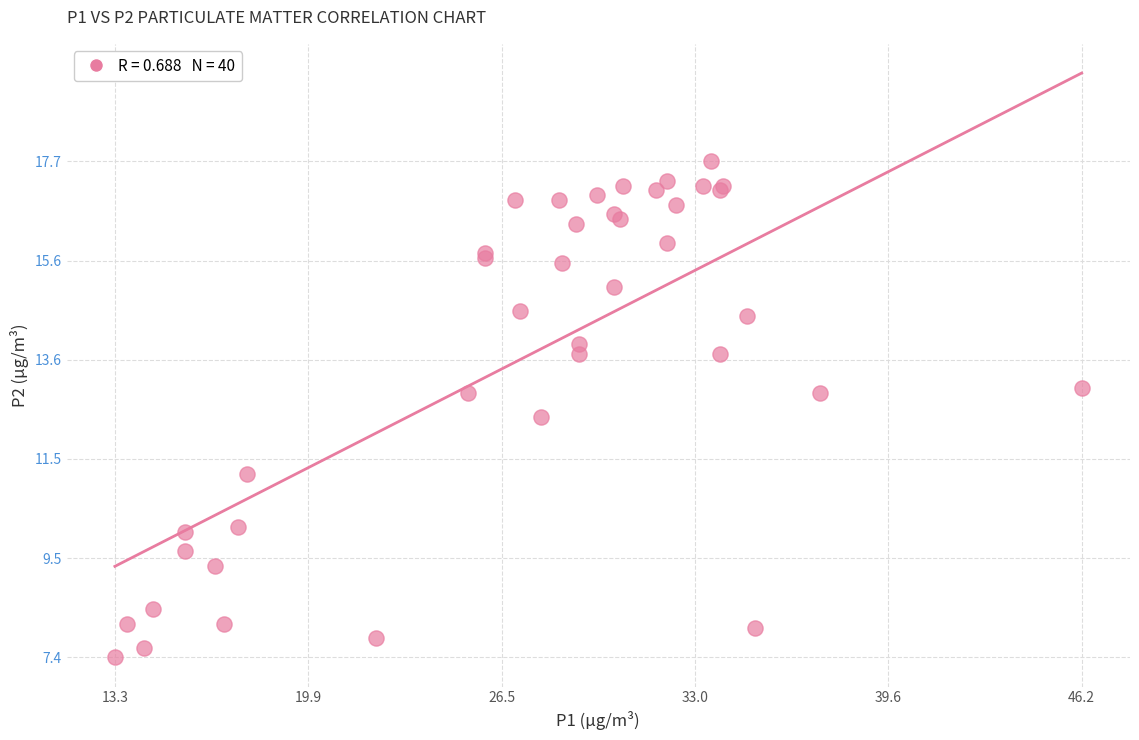

What Y value in the scatter plot is closest to 12?

12.4